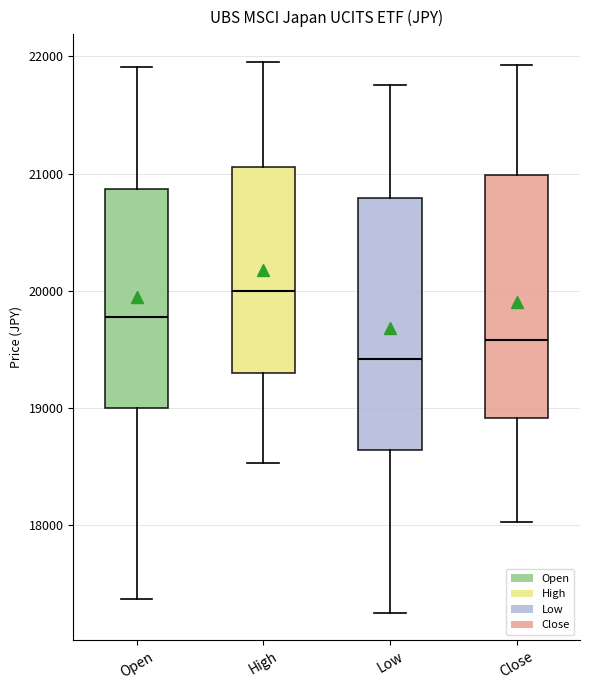

Reading left to right, read every box against the y-axis: the position of its median line, the range the box covers, and the ends of its whiskers. The values are not printed on the chart, so give them approximately, as read against the axis.

Open: median 19800, box 19000 to 20900, whiskers 17400 to 21900
High: median 20000, box 19300 to 21100, whiskers 18500 to 22000
Low: median 19400, box 18600 to 20800, whiskers 17300 to 21800
Close: median 19600, box 18900 to 21000, whiskers 18000 to 21900